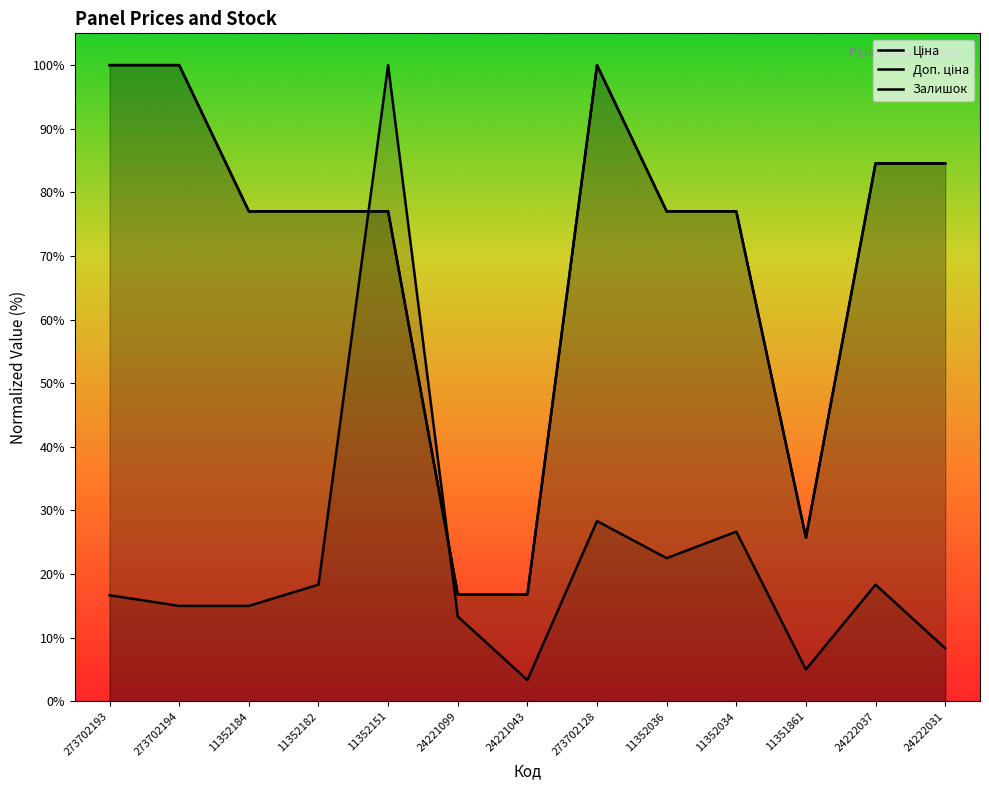

Read the Залишок value at 11352151.

100.0